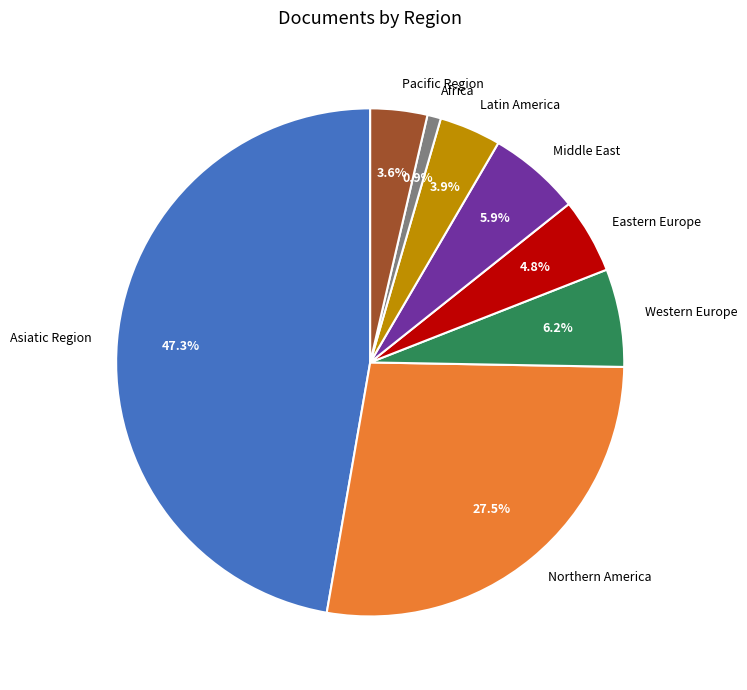

Is there any slice that represents more than half of the pie?

No